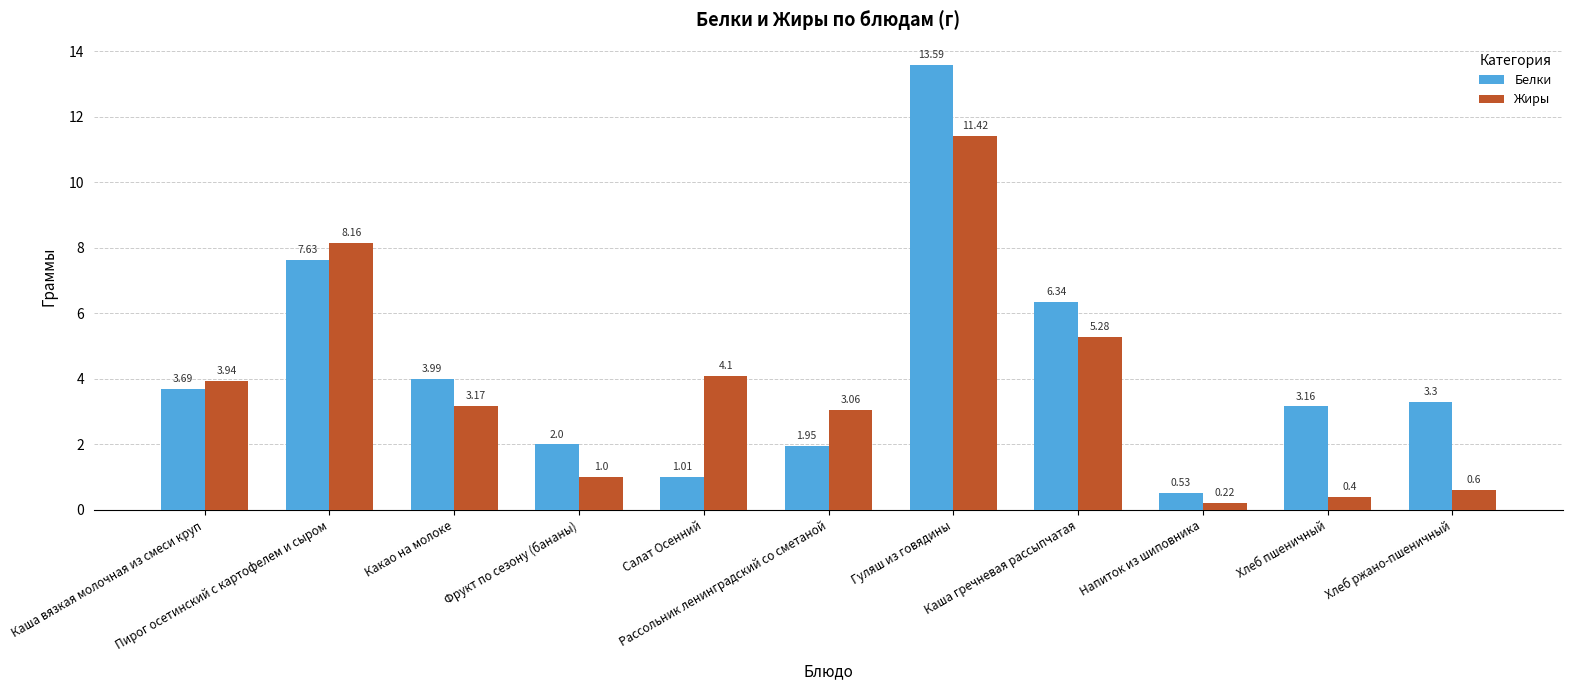

At which label does Белки first exceed 3?

Каша вязкая молочная из смеси круп